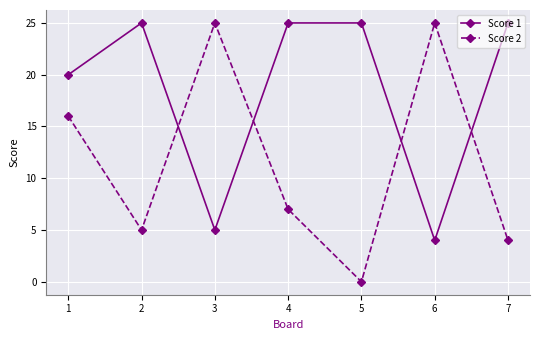

Count the number of data series in this chart.

2